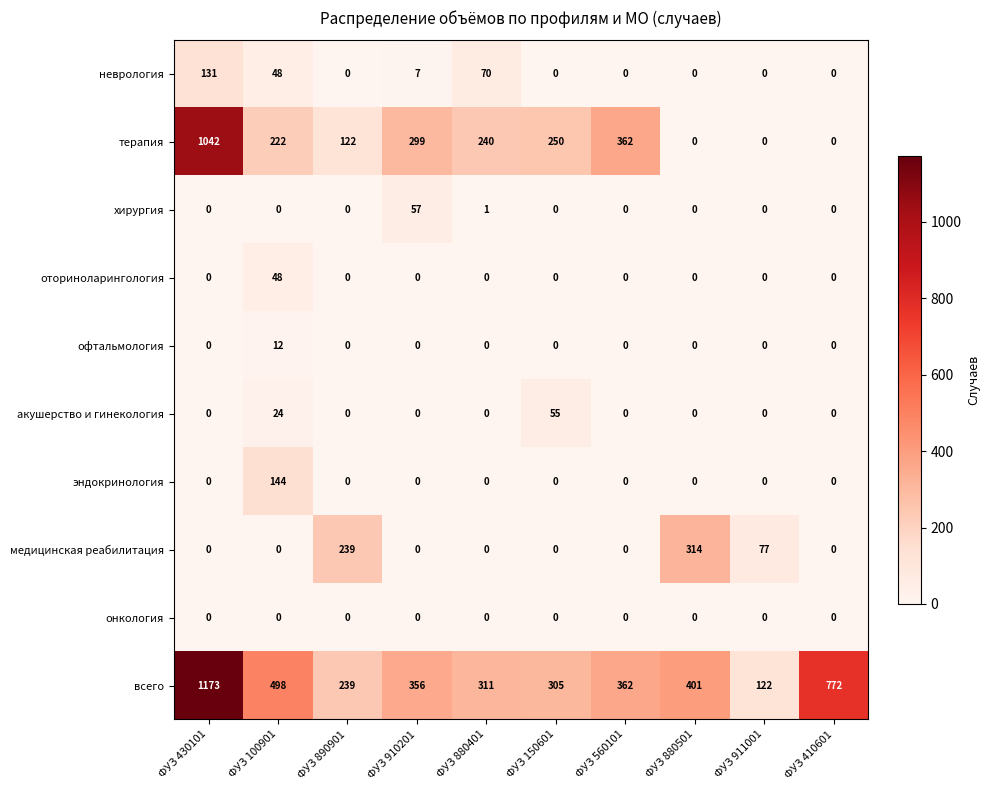

The value of терапия at ФУЗ 150601 is 250. True or false?

True